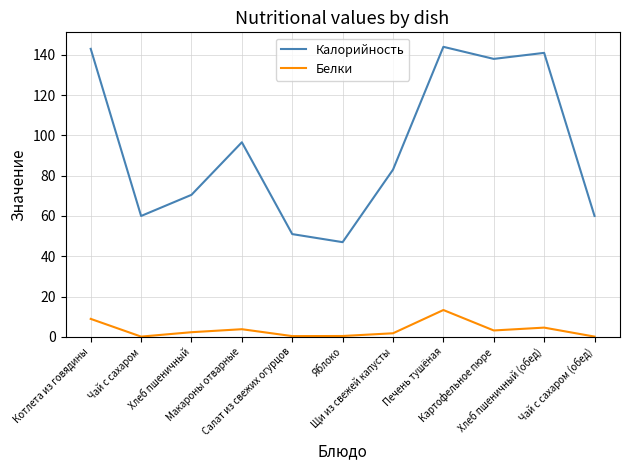

True or false: Белки and Калорийность intersect in this chart.

False